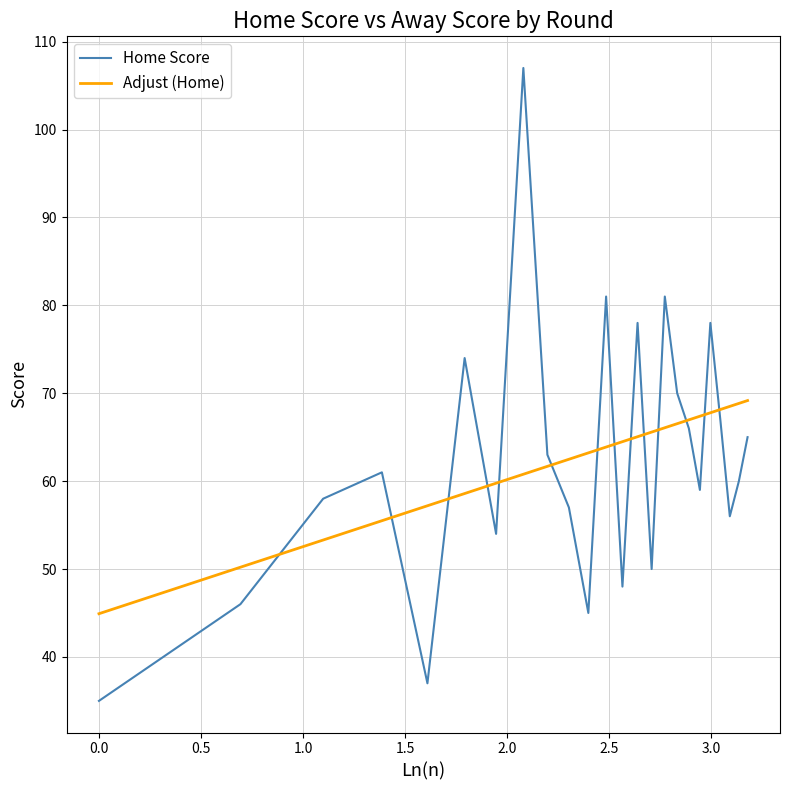

What is the maximum value shown in the chart?

107.0